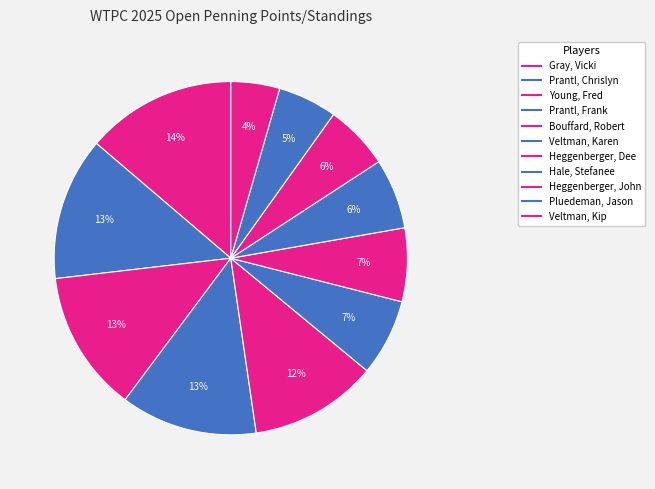

What percentage is the Heggenberger, Dee slice, to the nearest percent?

7%